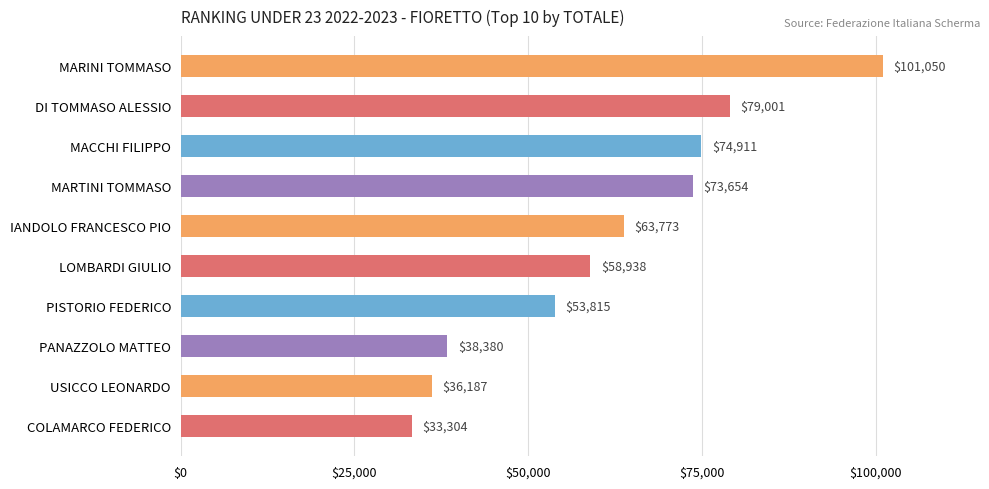

What is the difference between the values at MARINI TOMMASO and PANAZZOLO MATTEO?

62670.0